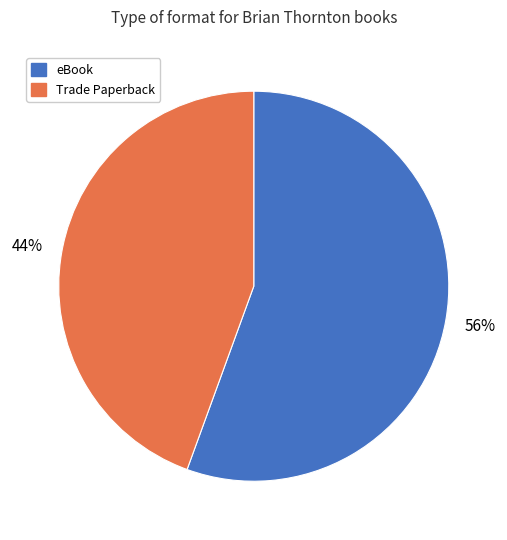

Combined, do eBook and Trade Paperback account for over 50%?

Yes